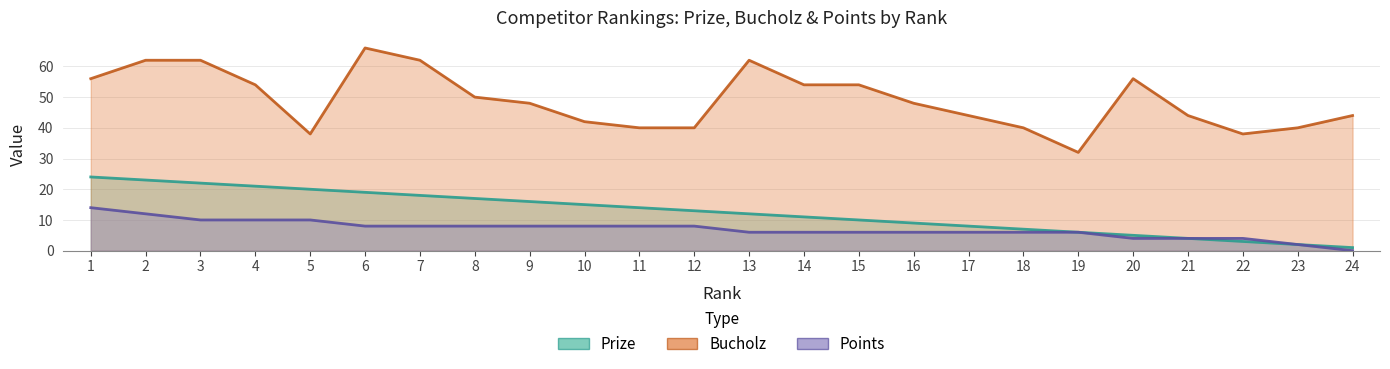

Which series has the largest range (max minus min)?

Bucholz